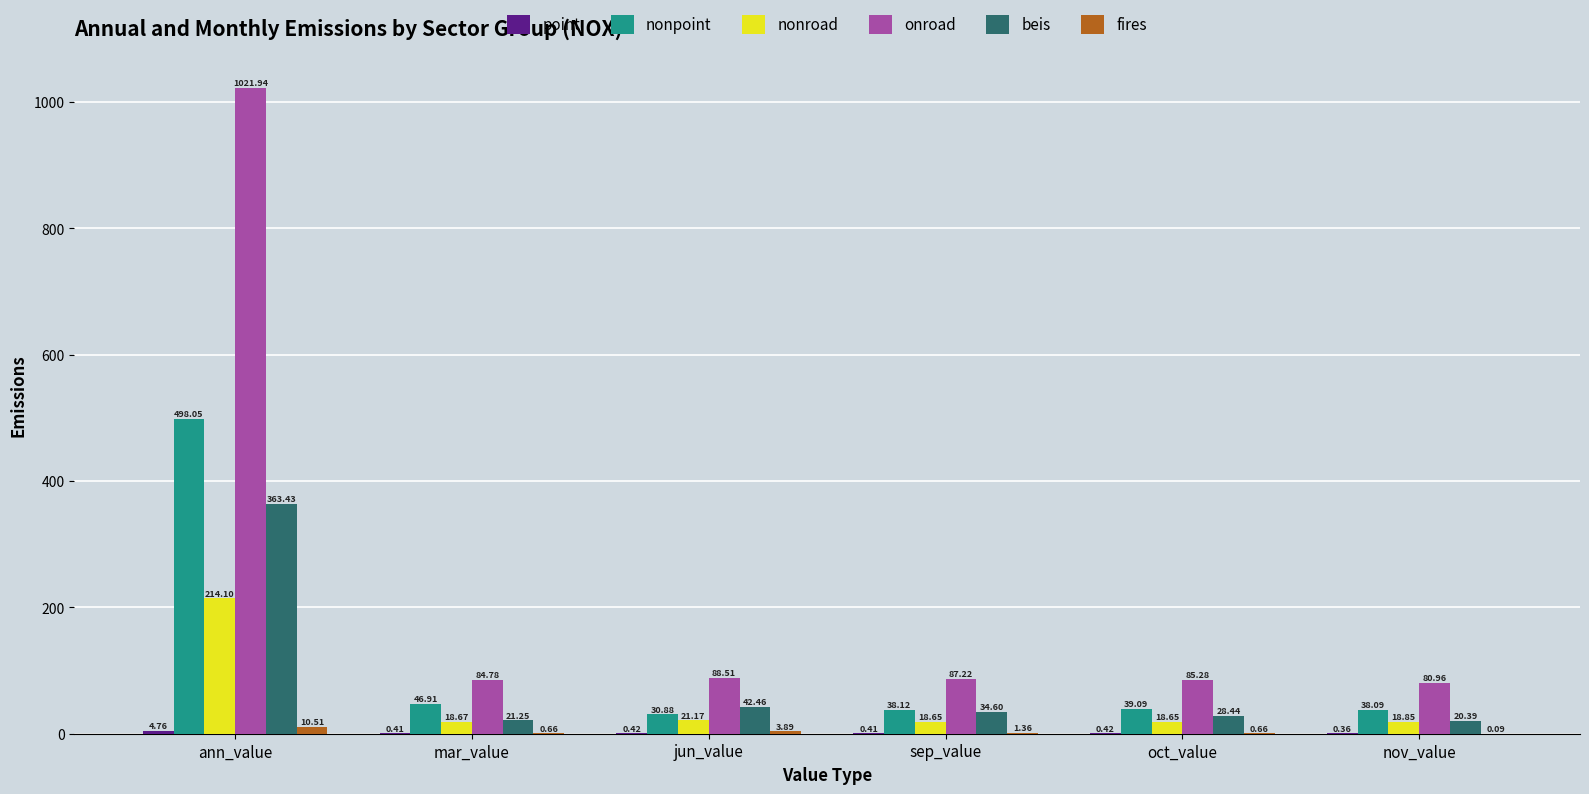

What is the total value across all series at sep_value?

180.4